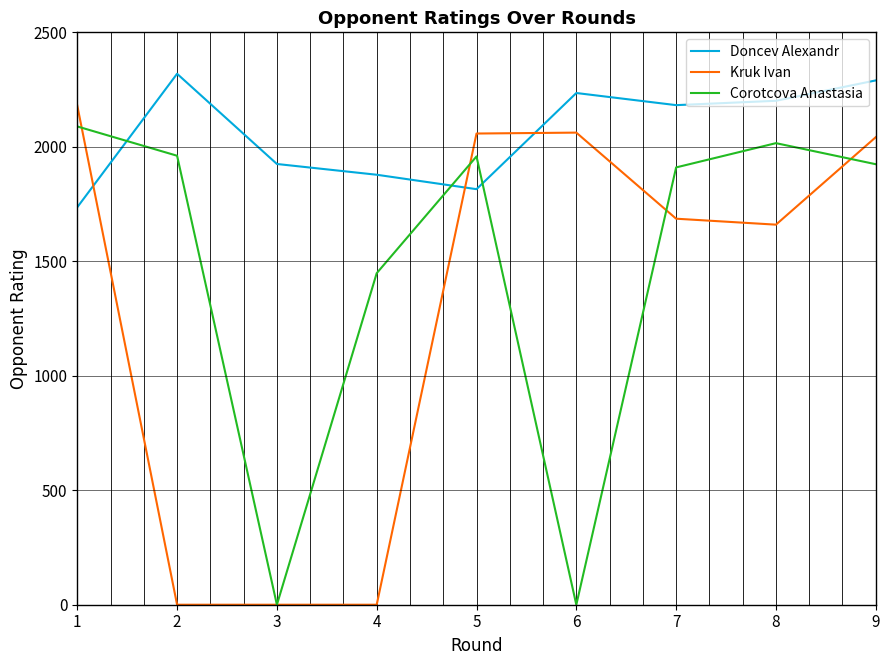

Which series has the largest total across all categories?

Doncev Alexandr